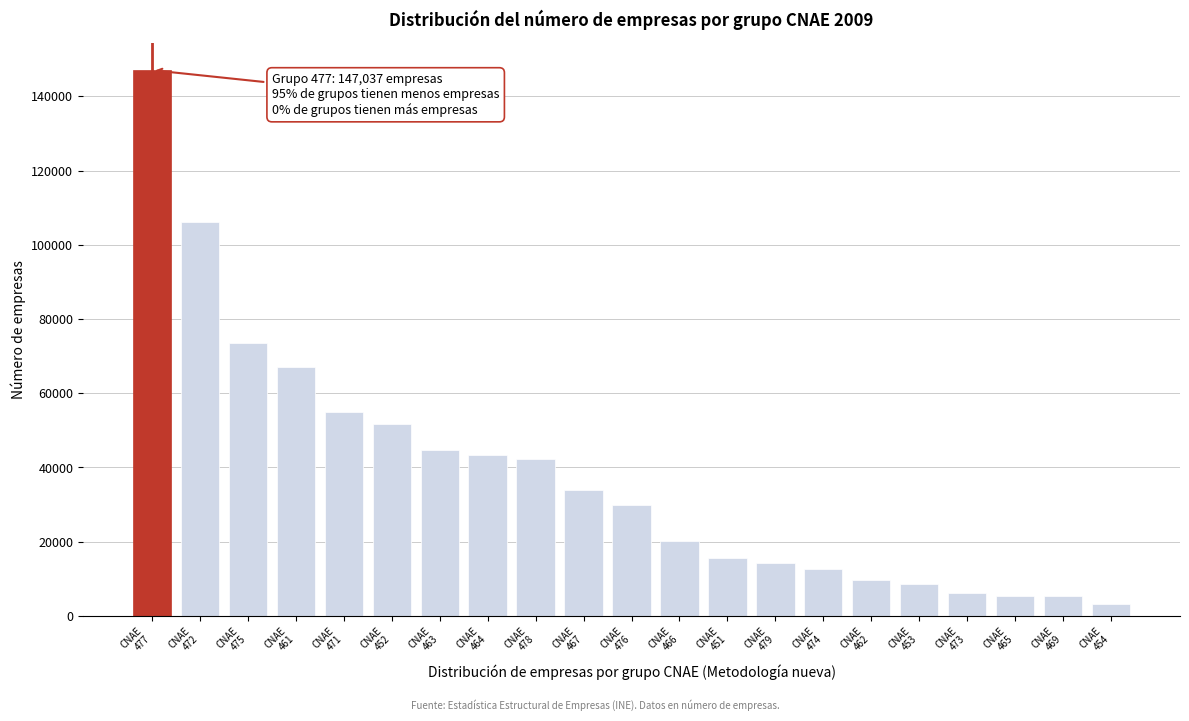

What is the difference between the maximum and minimum values?

143692